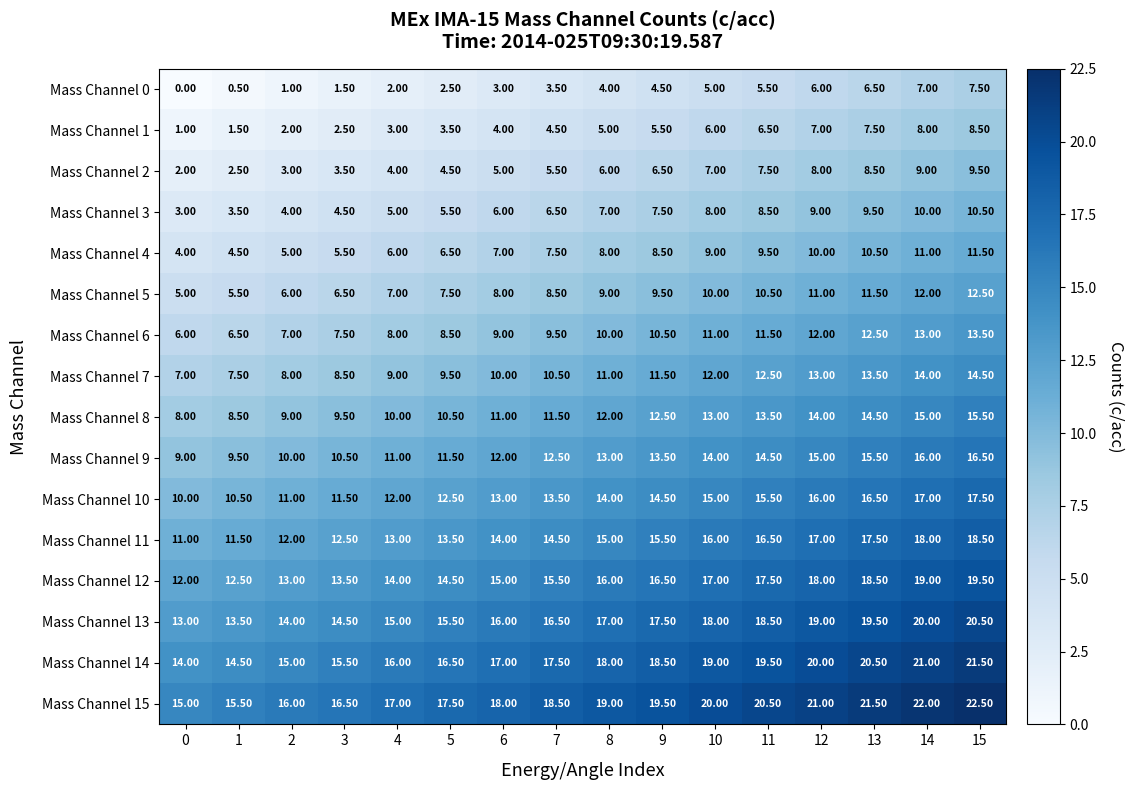

At which category is the sum across all series the highest?

15